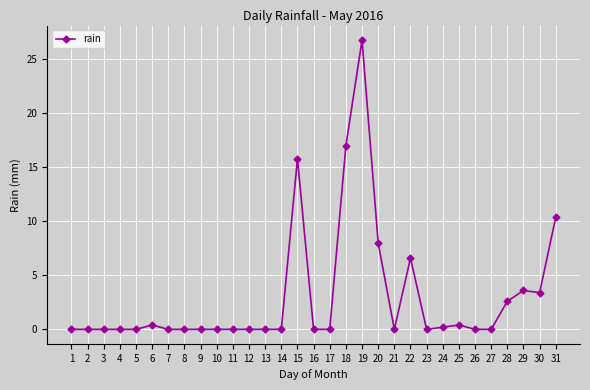

How many categories are shown in the chart?

31